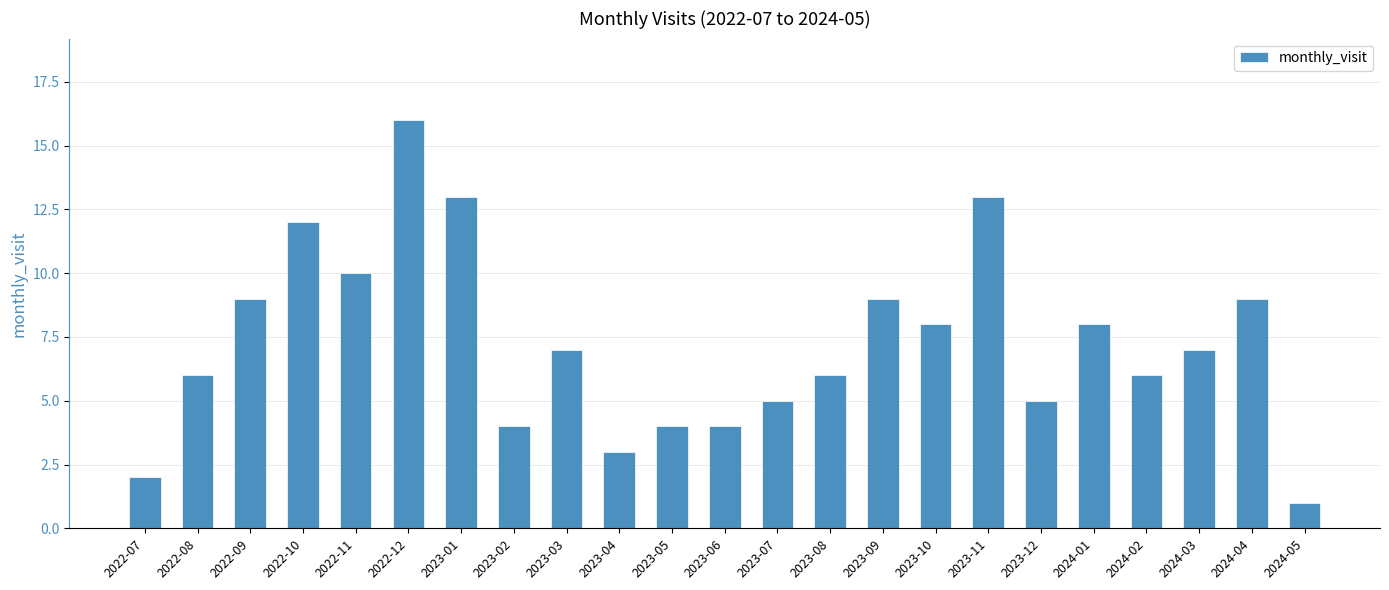

Reading left to right, what are all the values shown in this chart?

2	6	9	12	10	16	13	4	7	3	4	4	5	6	9	8	13	5	8	6	7	9	1